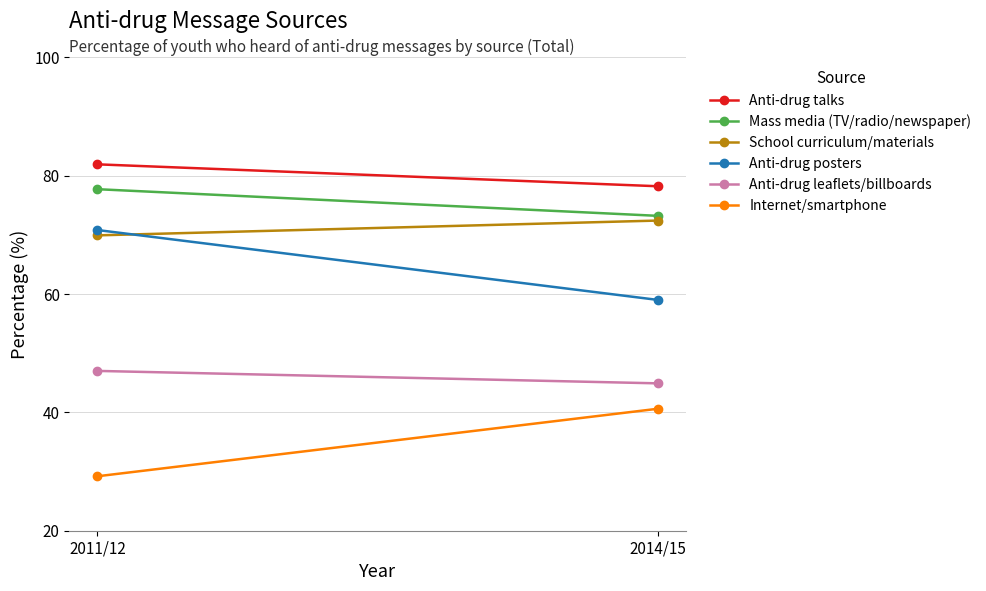

How many lines are shown in the chart?

6